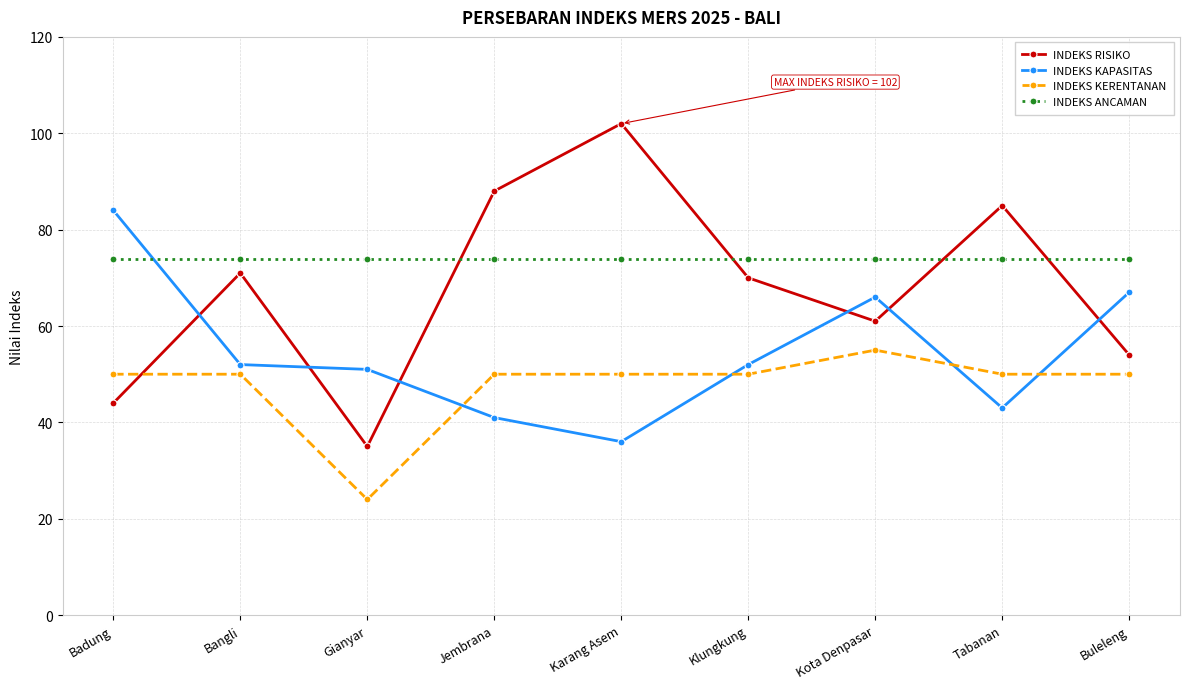

Which series has the widest spread of values?

INDEKS RISIKO